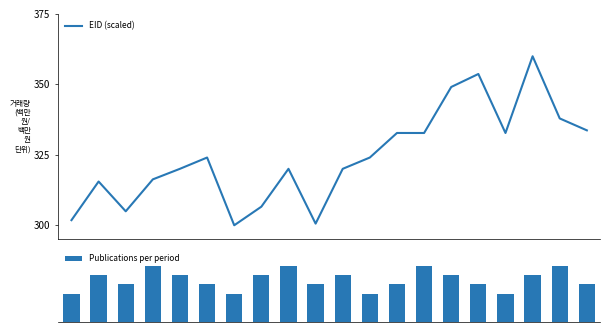

Which series changed the most between 4 and 5?

EID (scaled)